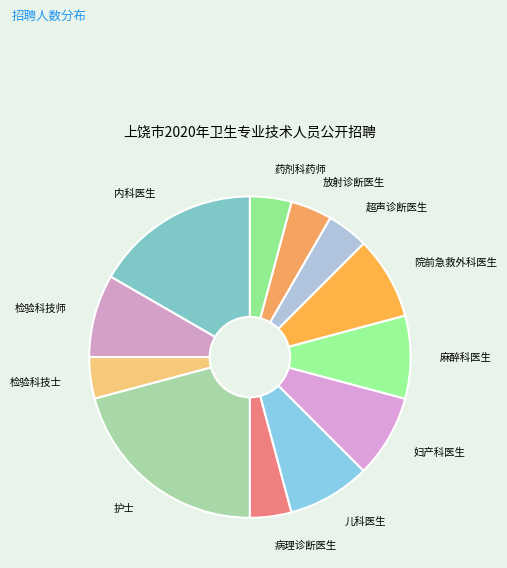

Count the number of slices in the pie.

12